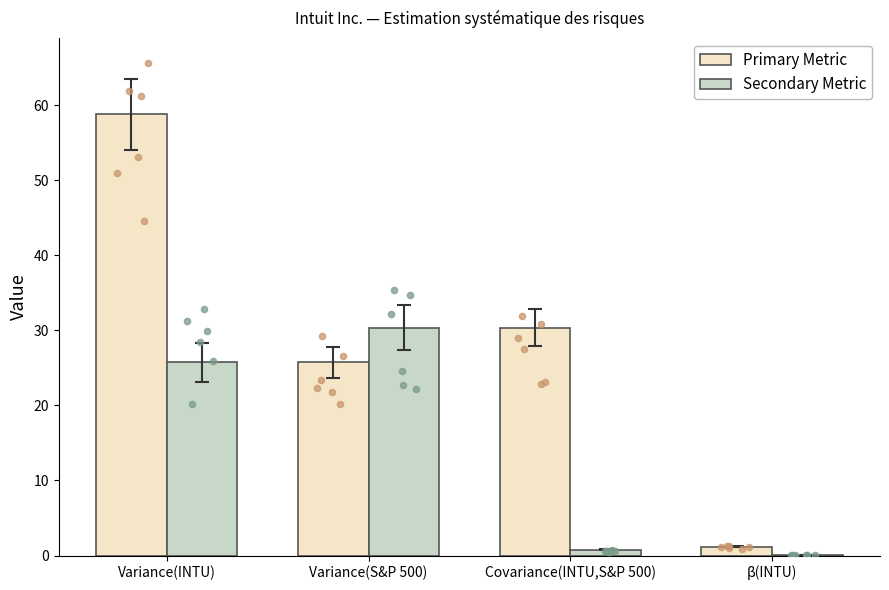

Which series contains the highest Y value?

Primary Metric